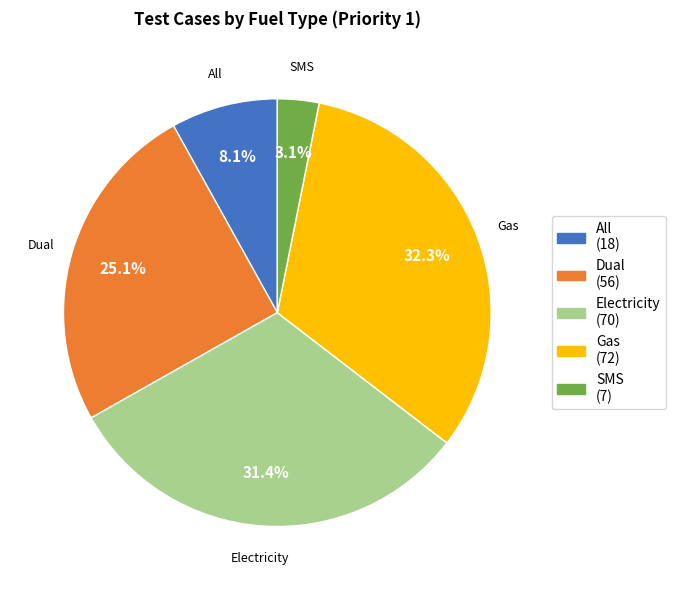

How much of the chart is everything except Electricity?

68.6%